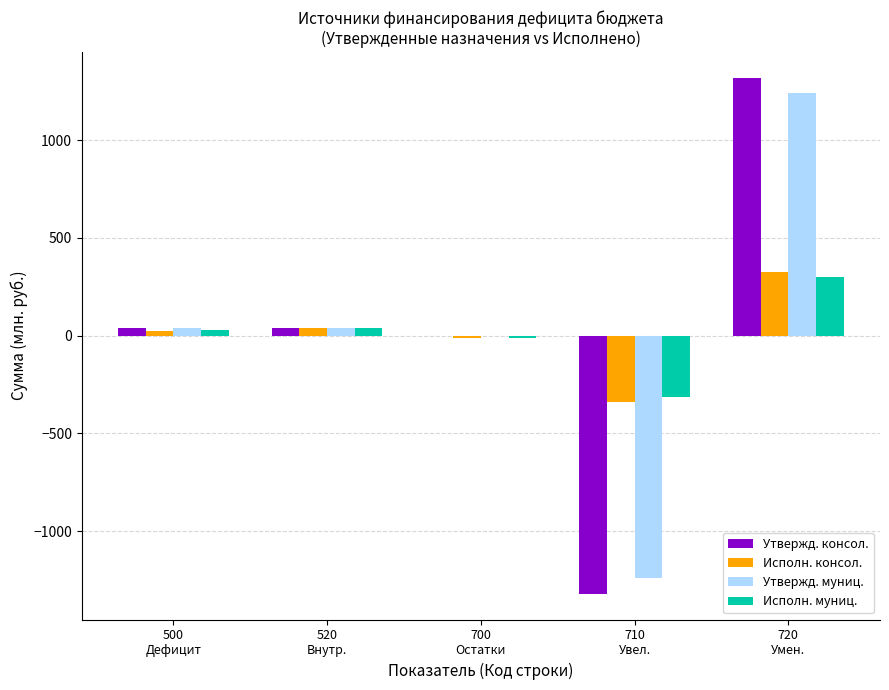

Is it true that Исполн. муниц. equals 169.8 at 720
Умен.?

False